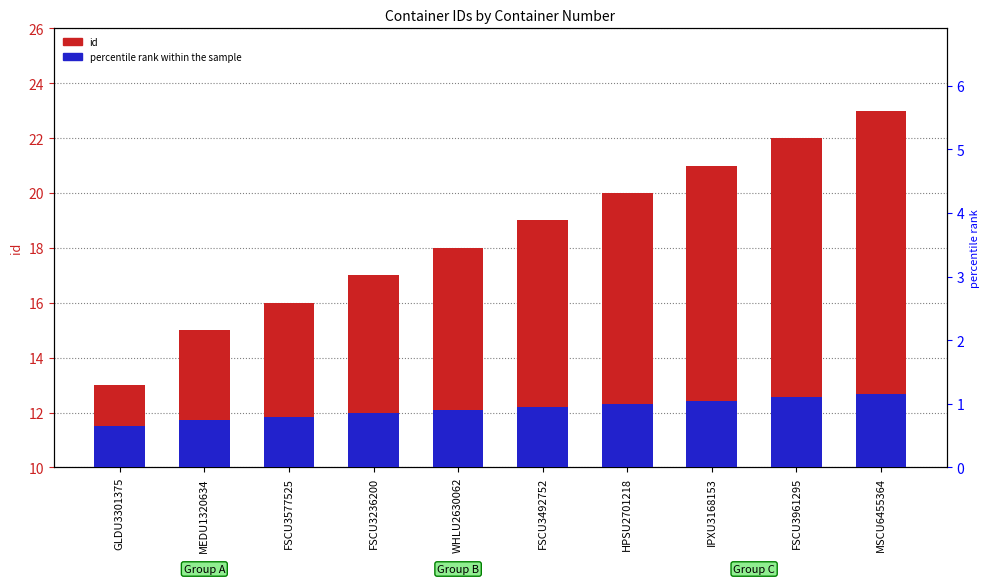

True or false: percentile rank within the sample has a value of 0.7 at GLDU3301375.

True